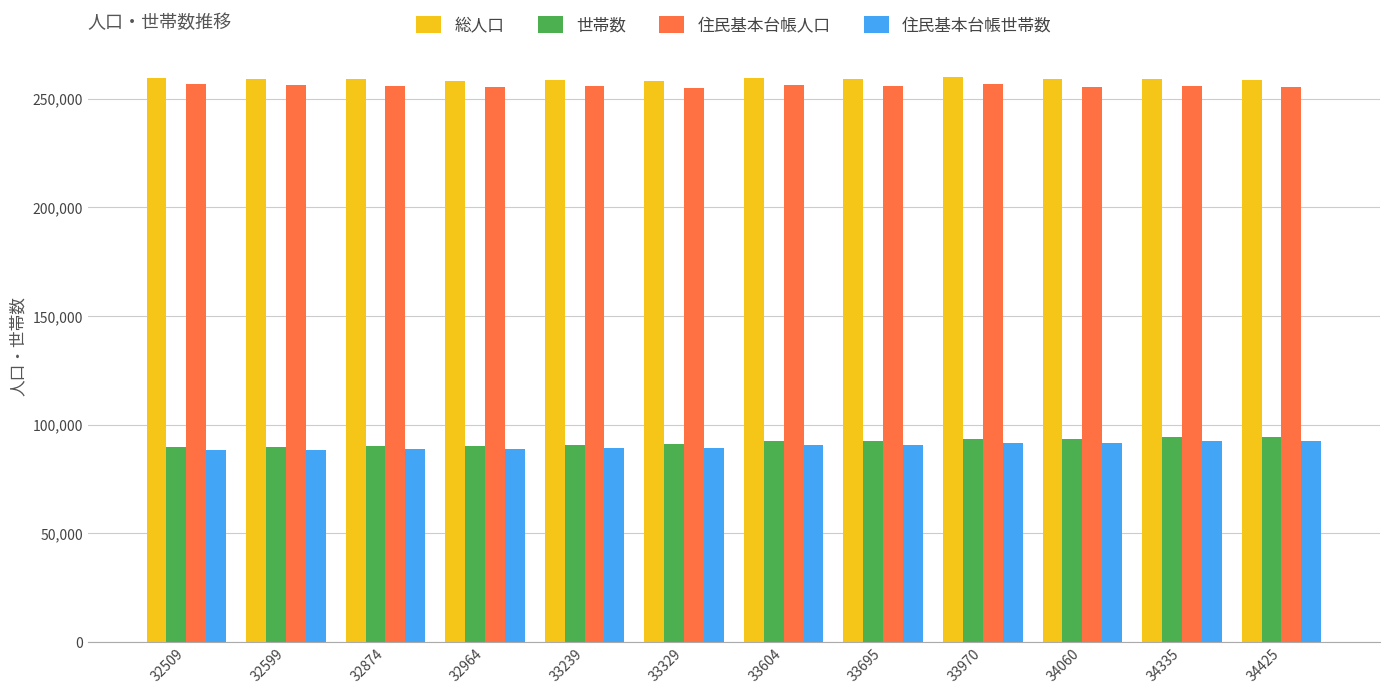

What is the sum of the 総人口 values at 32874 and 34425?

517652